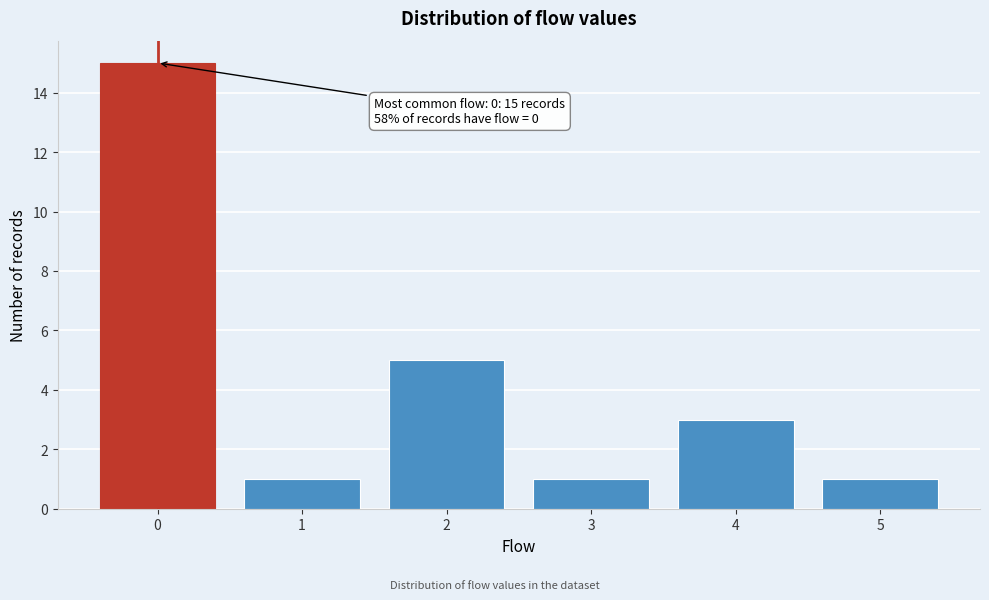

Over which range of the x-axis is the bar tallest?

-0.5 to 0.5